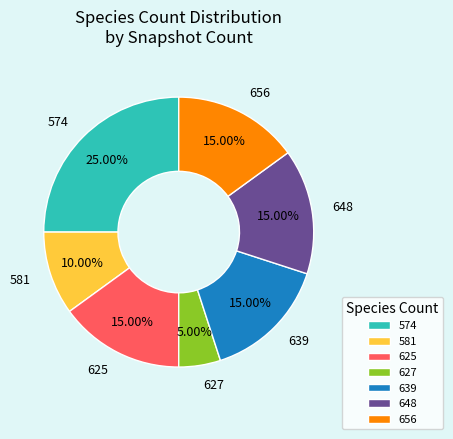

Approximately how many times larger is the value at 581 compared to 648?

0.7